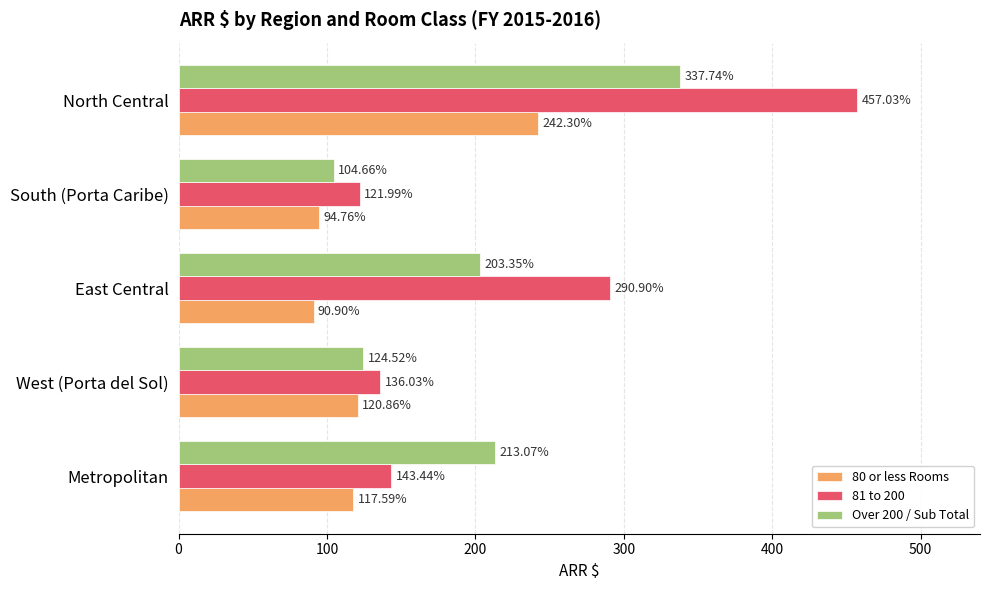

At which category is the sum across all series the highest?

North Central